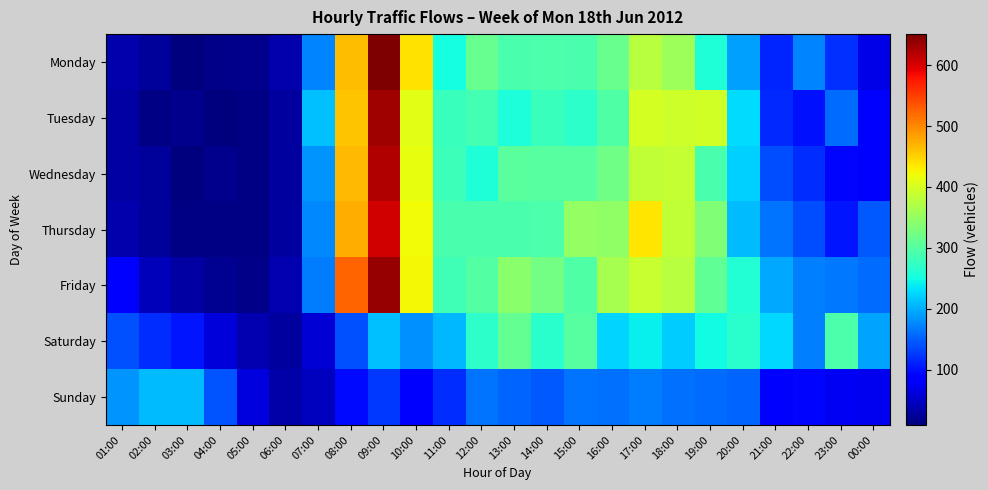

Reading left to right, what are all the values shown in this chart?

Monday: 01:00=36	02:00=25	03:00=11	04:00=16	05:00=19	06:00=35	07:00=174	08:00=463	09:00=651	10:00=438	11:00=250	12:00=314	13:00=292	14:00=294	15:00=292	16:00=316	17:00=377	18:00=357	19:00=259	20:00=190	21:00=113	22:00=174	23:00=120	00:00=67
Tuesday: 01:00=31	02:00=14	03:00=17	04:00=10	05:00=13	06:00=29	07:00=210	08:00=459	09:00=633	10:00=410	11:00=279	12:00=285	13:00=257	14:00=279	15:00=268	16:00=295	17:00=400	18:00=394	19:00=396	20:00=228	21:00=115	22:00=101	23:00=157	00:00=91
Wednesday: 01:00=31	02:00=25	03:00=9	04:00=17	05:00=13	06:00=27	07:00=183	08:00=467	09:00=623	10:00=413	11:00=281	12:00=258	13:00=304	14:00=301	15:00=302	16:00=321	17:00=384	18:00=387	19:00=290	20:00=221	21:00=139	22:00=117	23:00=93	00:00=82
Thursday: 01:00=36	02:00=25	03:00=14	04:00=12	05:00=13	06:00=29	07:00=176	08:00=473	09:00=605	10:00=421	11:00=290	12:00=291	13:00=290	14:00=293	15:00=348	16:00=346	17:00=436	18:00=383	19:00=333	20:00=208	21:00=163	22:00=137	23:00=102	00:00=145
Friday: 01:00=85	02:00=42	03:00=30	04:00=20	05:00=15	06:00=39	07:00=167	08:00=525	09:00=638	10:00=423	11:00=284	12:00=299	13:00=342	14:00=323	15:00=297	16:00=365	17:00=389	18:00=377	19:00=309	20:00=262	21:00=195	22:00=170	23:00=166	00:00=159
Saturday: 01:00=141	02:00=119	03:00=103	04:00=60	05:00=38	06:00=28	07:00=59	08:00=140	09:00=212	10:00=180	11:00=206	12:00=269	13:00=310	14:00=266	15:00=300	16:00=223	17:00=242	18:00=219	19:00=249	20:00=265	21:00=226	22:00=172	23:00=293	00:00=193
Sunday: 01:00=183	02:00=209	03:00=209	04:00=144	05:00=62	06:00=32	07:00=45	08:00=95	09:00=126	10:00=91	11:00=117	12:00=164	13:00=152	14:00=145	15:00=163	16:00=161	17:00=168	18:00=160	19:00=157	20:00=153	21:00=89	22:00=93	23:00=76	00:00=74